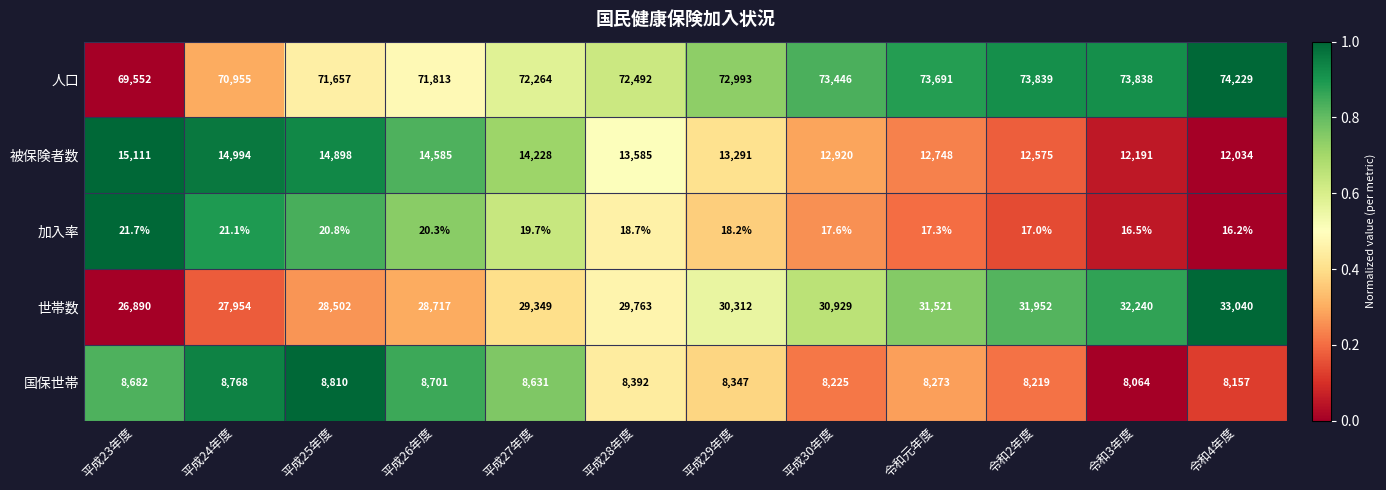

Rank the series at 令和元年度 from highest to lowest value.

人口, 世帯数, 被保険者数, 国保世帯, 加入率